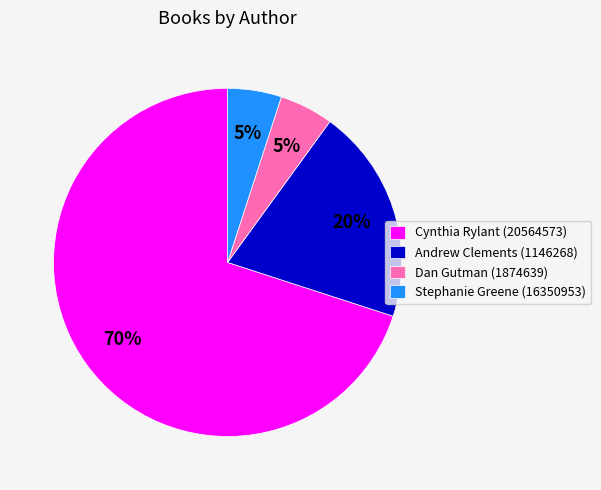

To the nearest percent, what is the average slice percentage?

25%